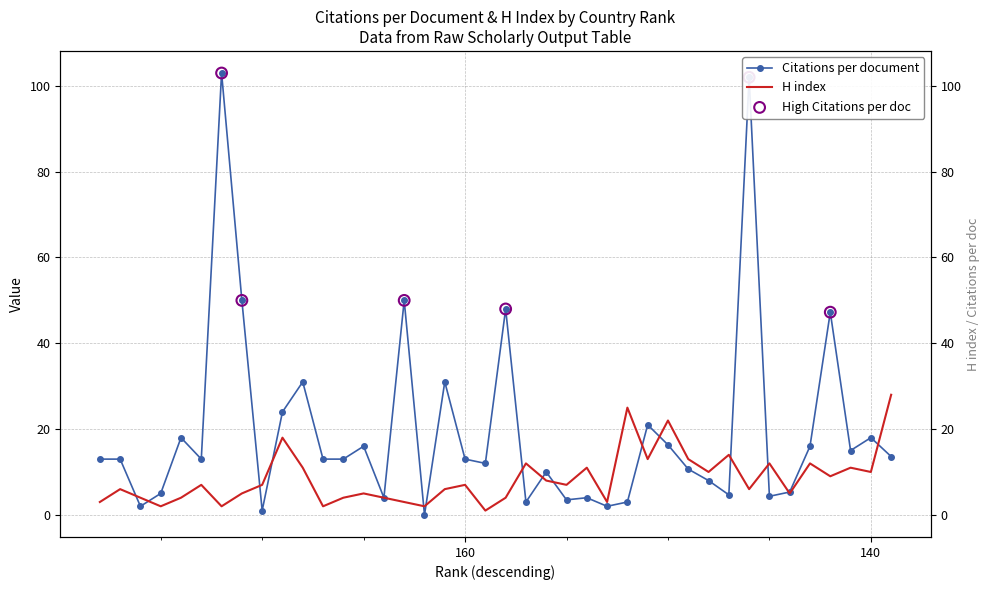

Which series contains the highest Y value?

Citations per document